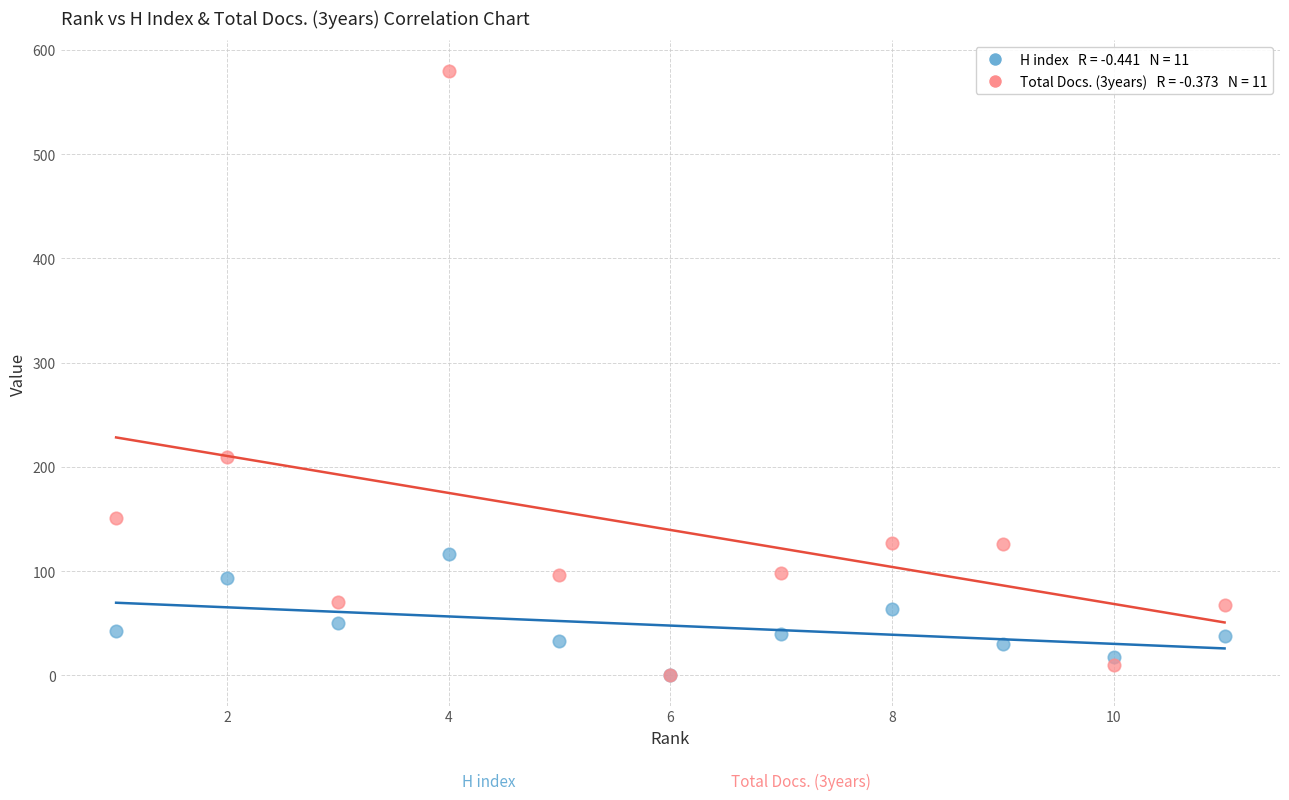

Across all series, what Y value is closest to 290?

209